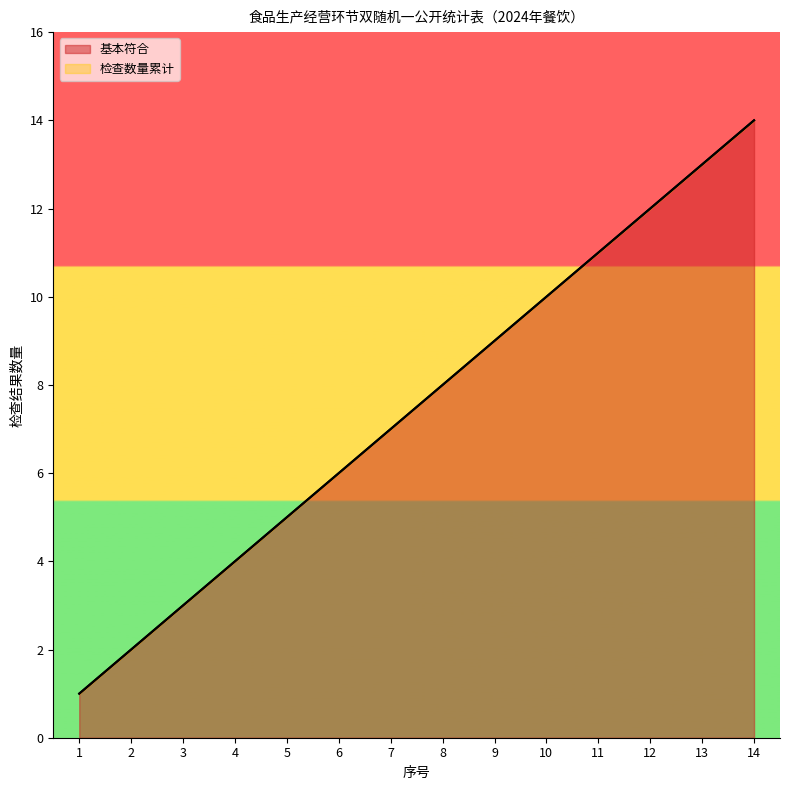

True or false: 基本符合 has more than 2 interior local peaks.

False